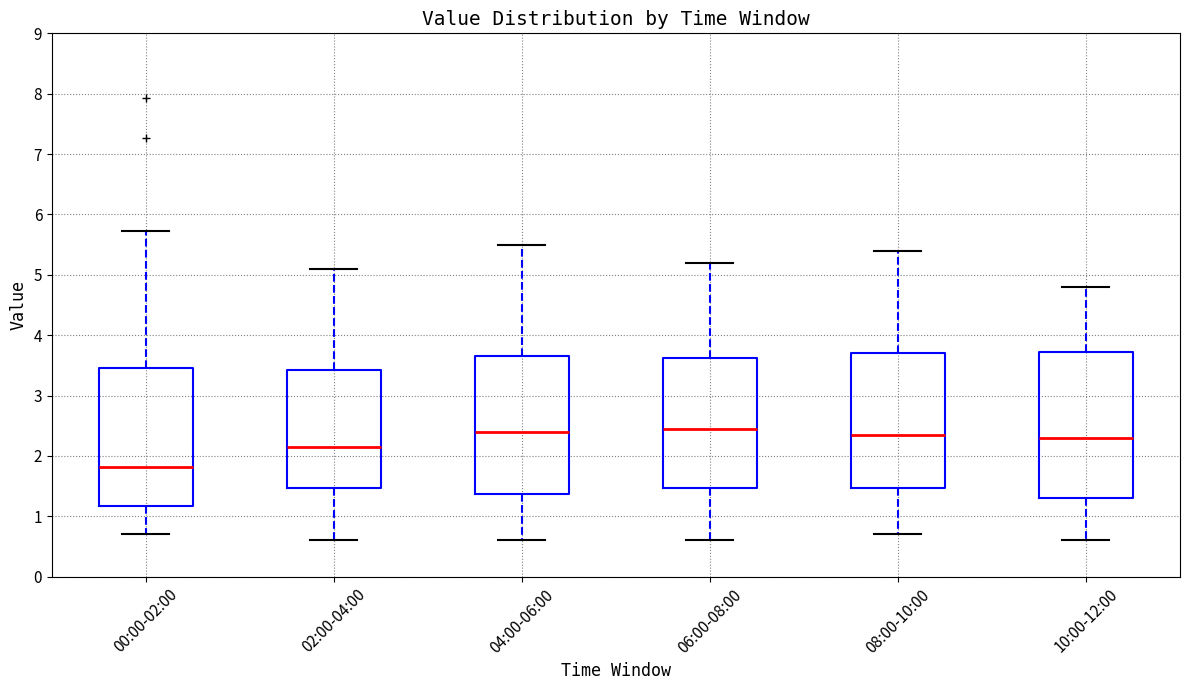

Where is the upper edge of the box for 10:00-12:00 on the y-axis? The values are not printed on the chart, so give them approximately, as read against the axis.

3.7